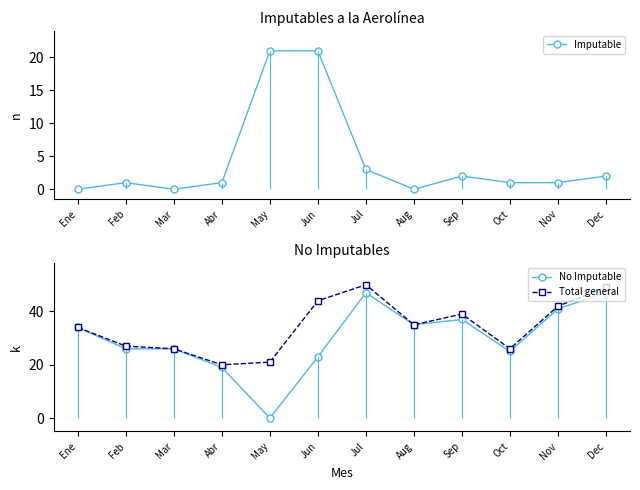

What is the highest value of the Imputable series?

21